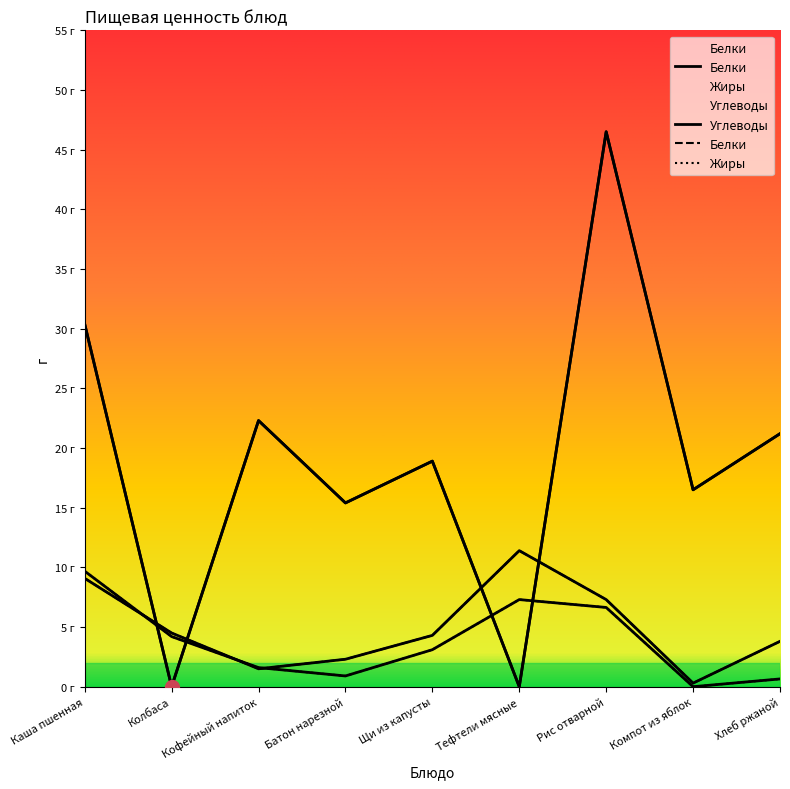

What is the average value of the Углеводы series?

19.0